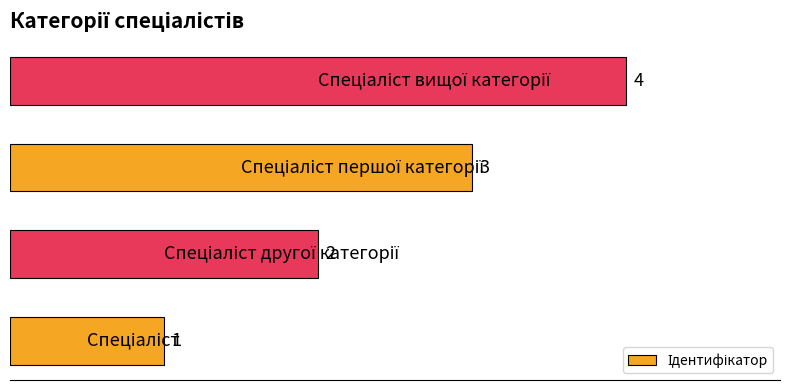

What is the difference between the maximum and minimum values?

3